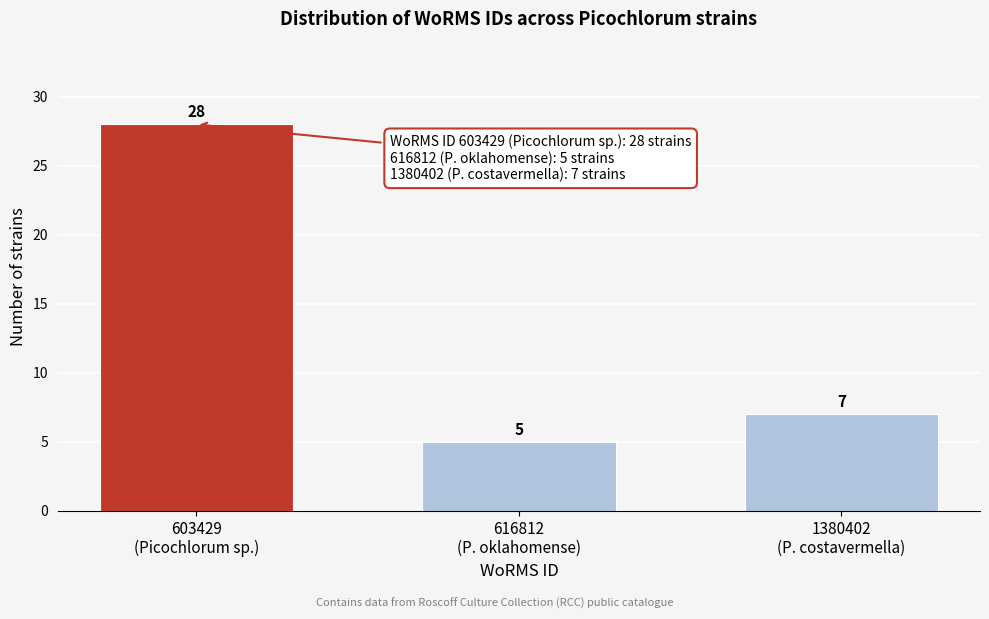

Reading right to left, list all the values displayed in this chart.

7	5	28